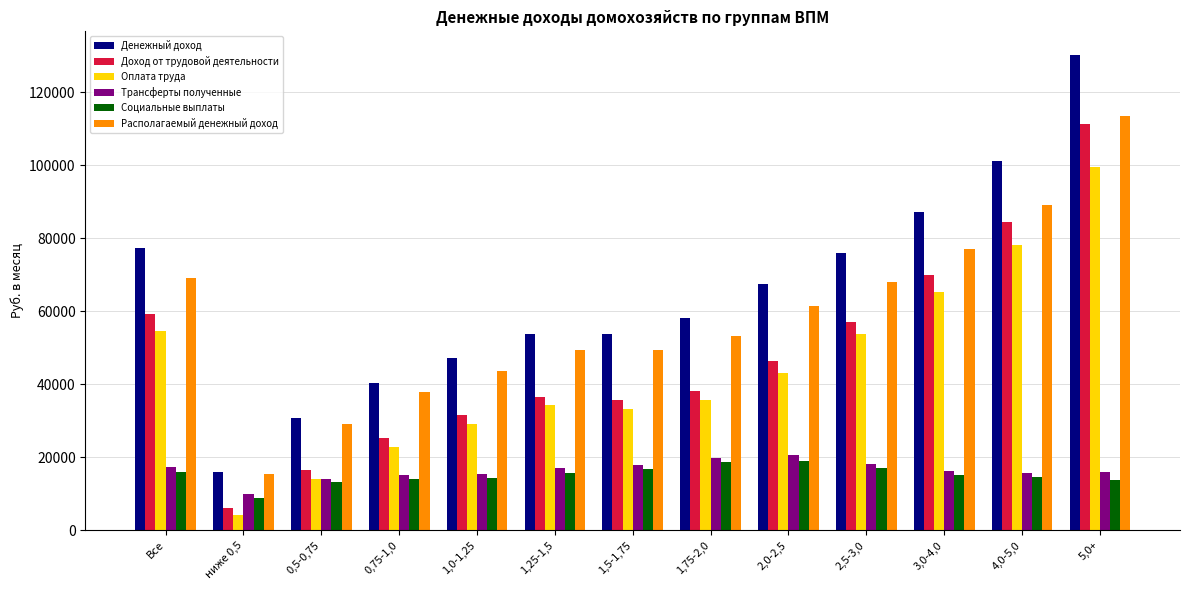

Which label corresponds to the largest value in the chart?

5,0+